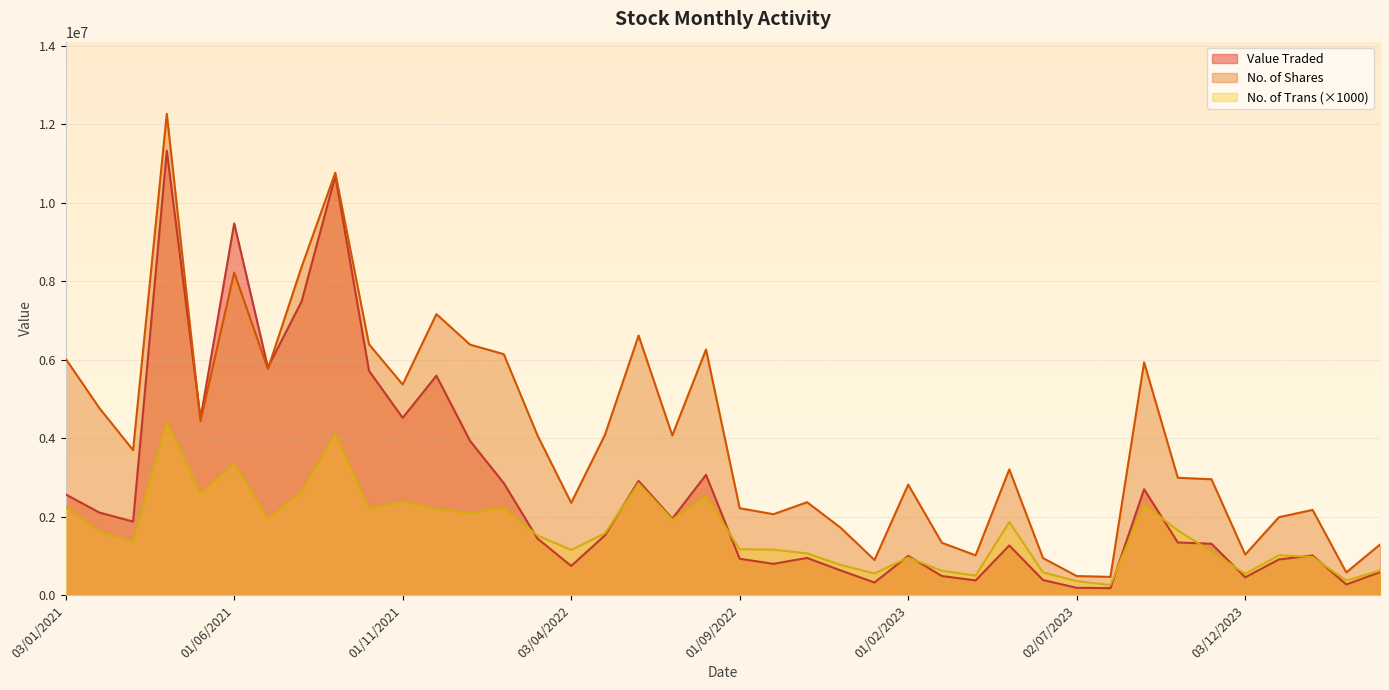

What is the sum of all Value Traded values?

106054068